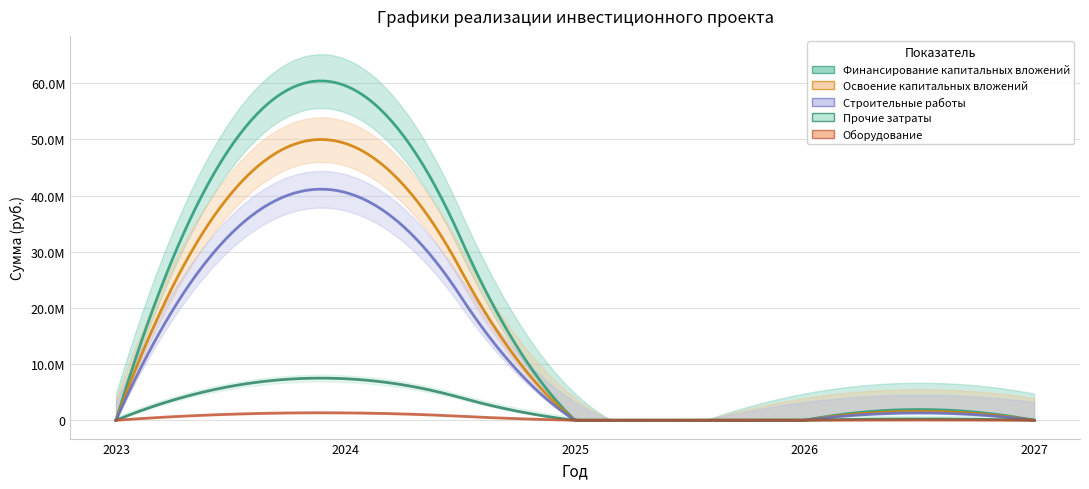

True or false: Строительные работы has a value of -21682202 at 2025.

False